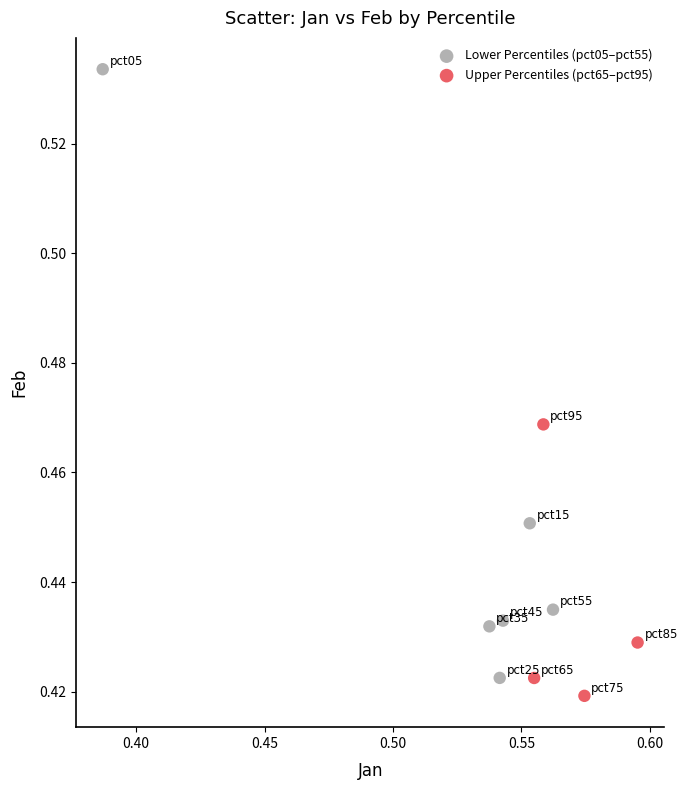

Which series reaches the maximum Y coordinate?

Lower Percentiles (pct05–pct55)